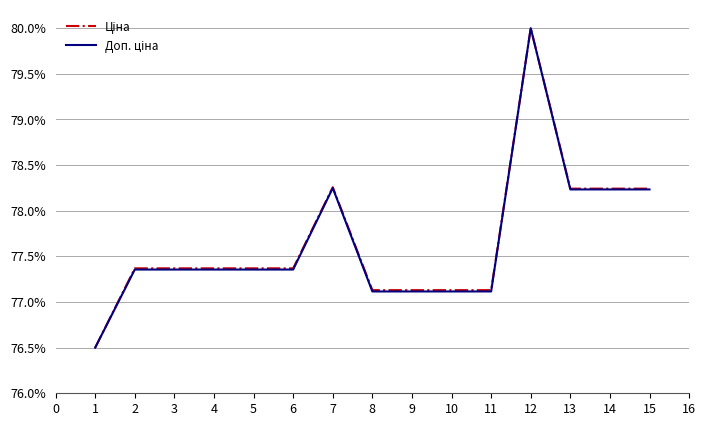

At which category is the sum across all series the highest?

12